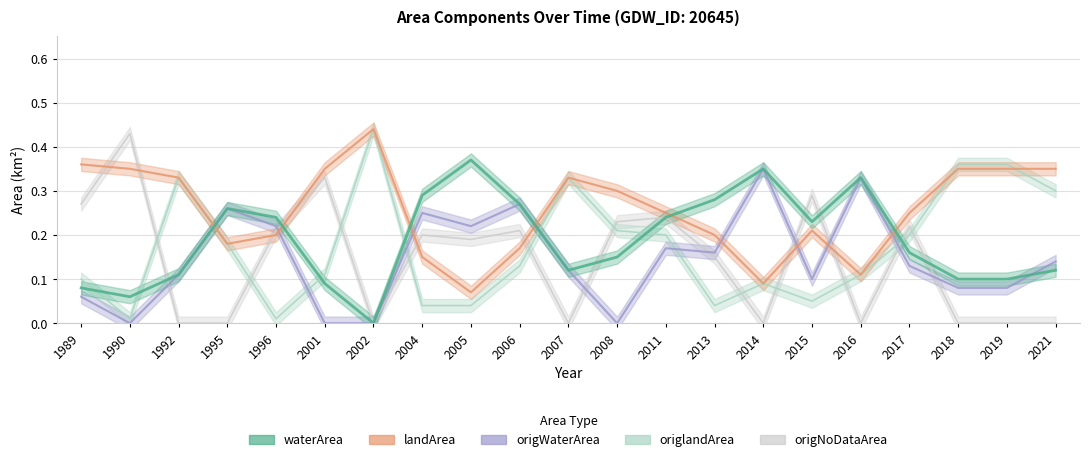

Is the value of origNoDataArea at 2015 greater than the value of origlandArea at 2011?

Yes